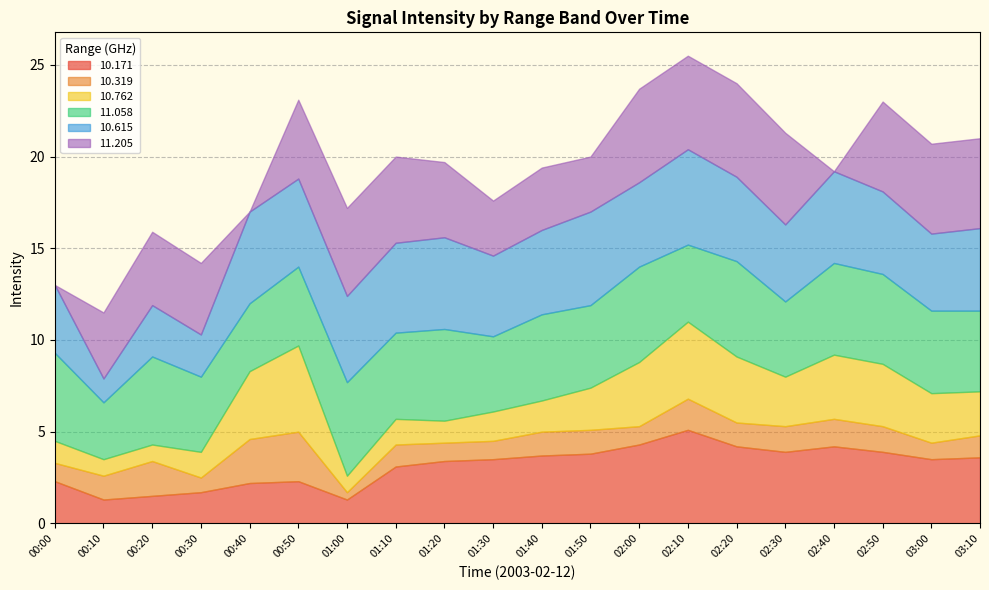

True or false: 10.171 has a value of 3.4 at 00:50.

False